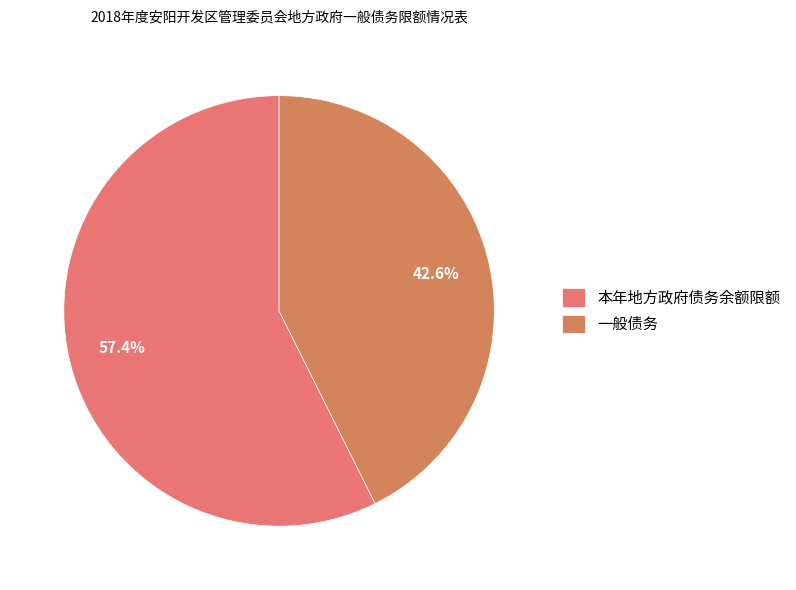

Is there a majority slice in this chart?

Yes